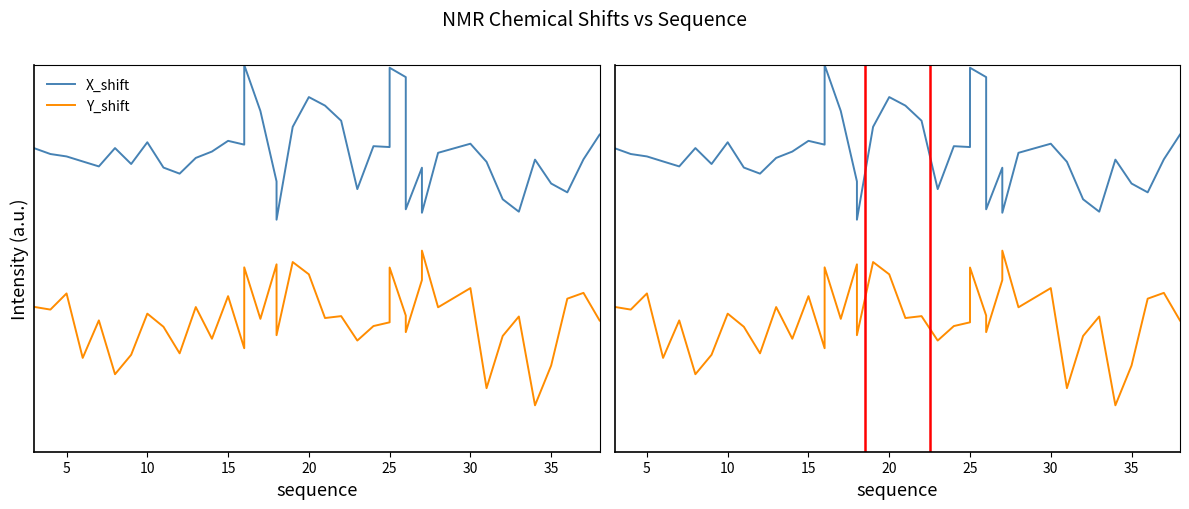

Is it true that X_shift equals 1.5 at 20?

True